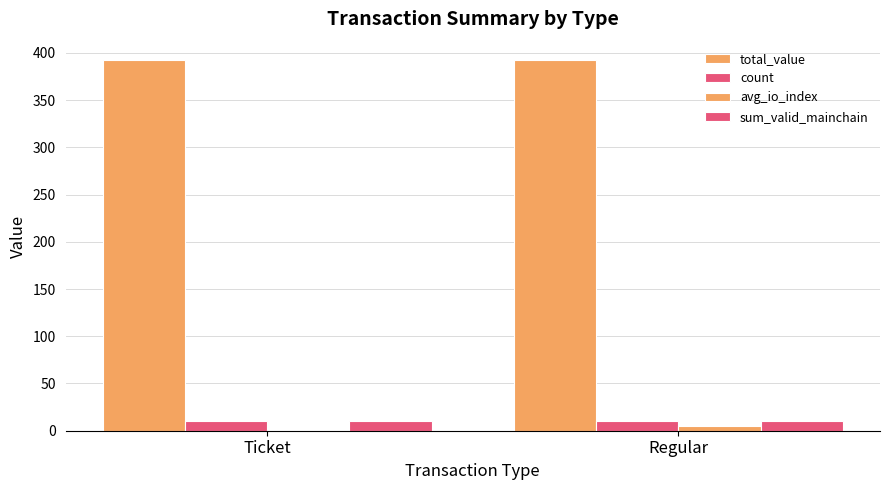

Is it true that count equals 10.0 at Ticket?

True